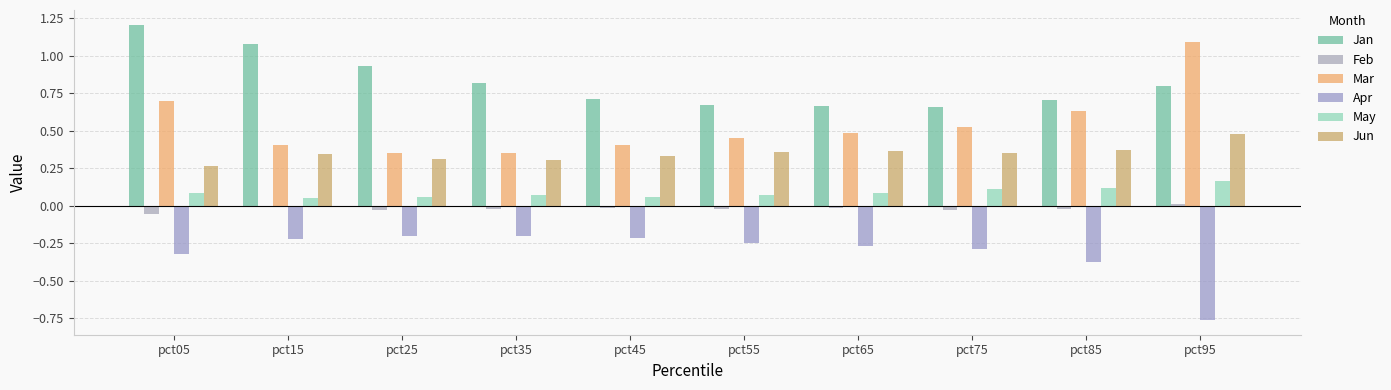

Which series has the largest total across all categories?

Jan